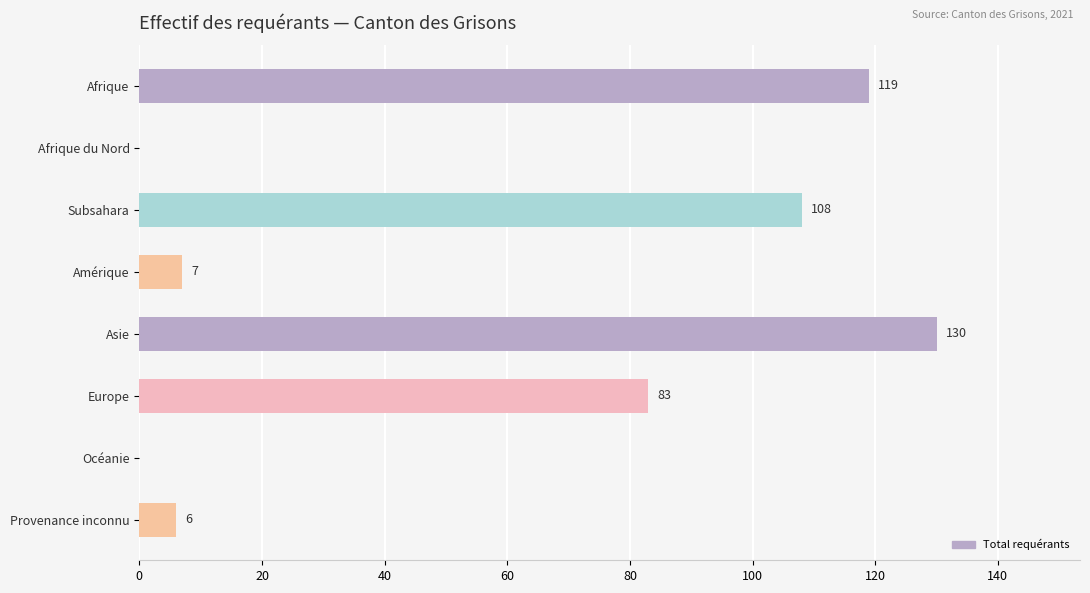

Approximately how many times larger is the value at Afrique compared to Subsahara?

1.1